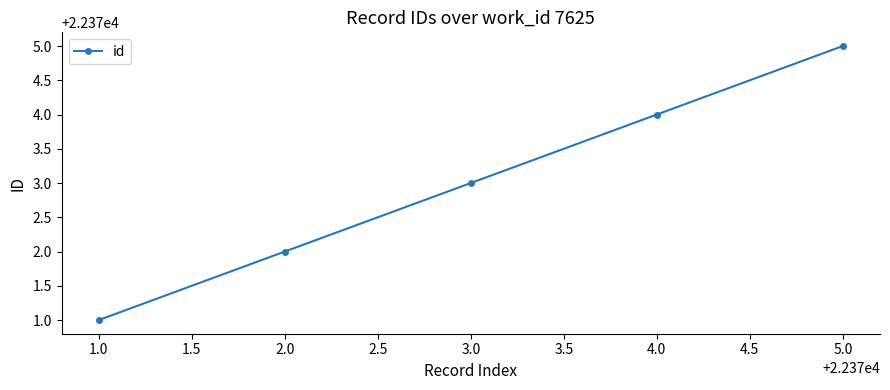

List the labels in order of value, smallest first.

1.0, 2.0, 3.0, 4.0, 5.0